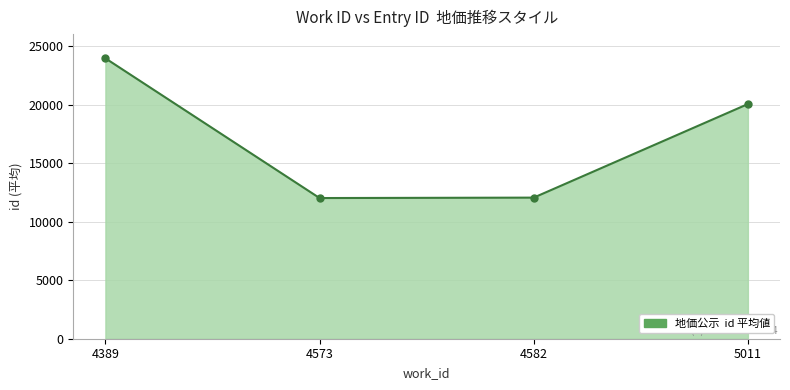

Is it true that the value at 4582 is 3193.1?

False